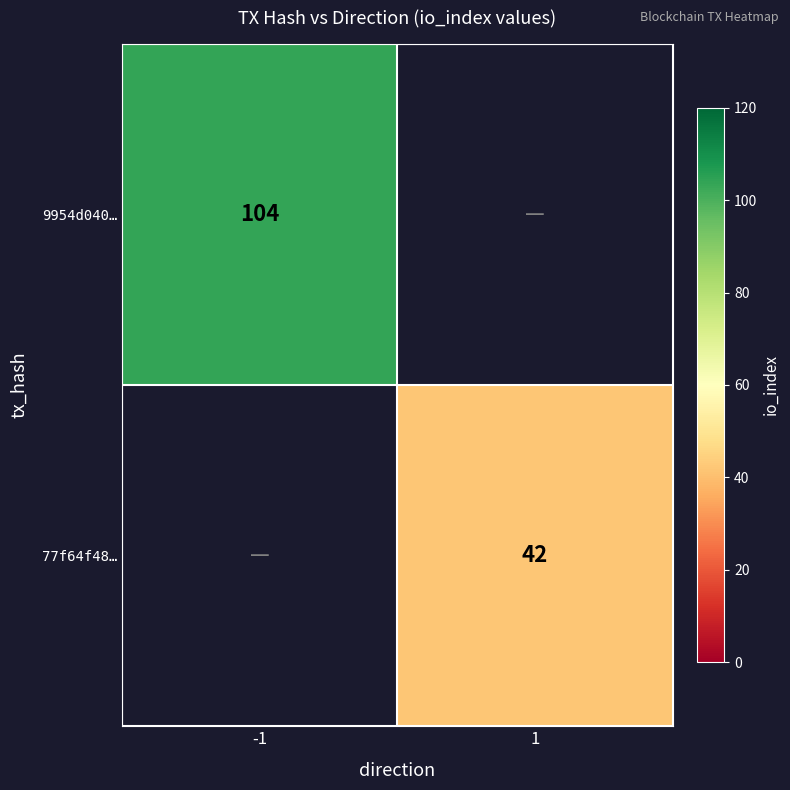

True or false: 9954d040… has a value of 59 at -1.

False